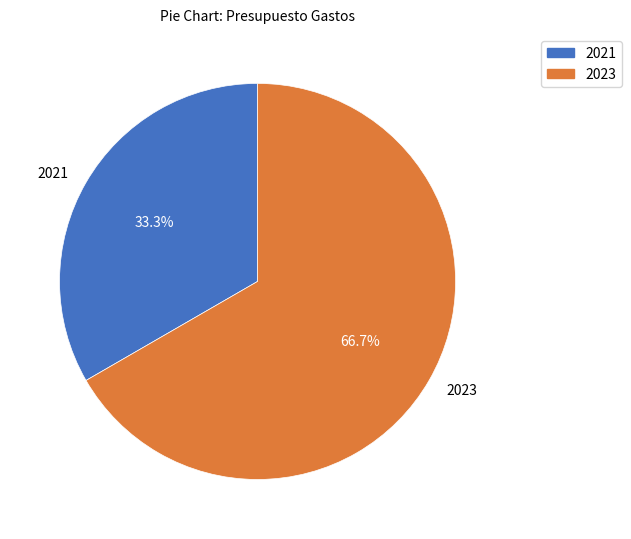

Which category has the smallest portion of the pie?

2021